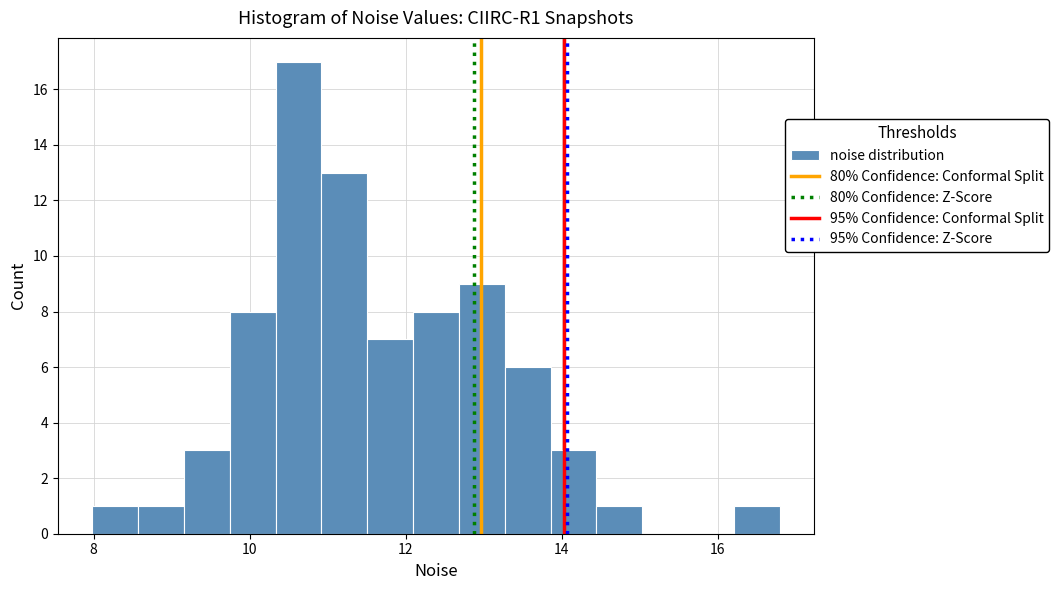

Around what value on the x-axis is the tallest bar? Give the approximate position of its centre, as read against the axis.

10.6